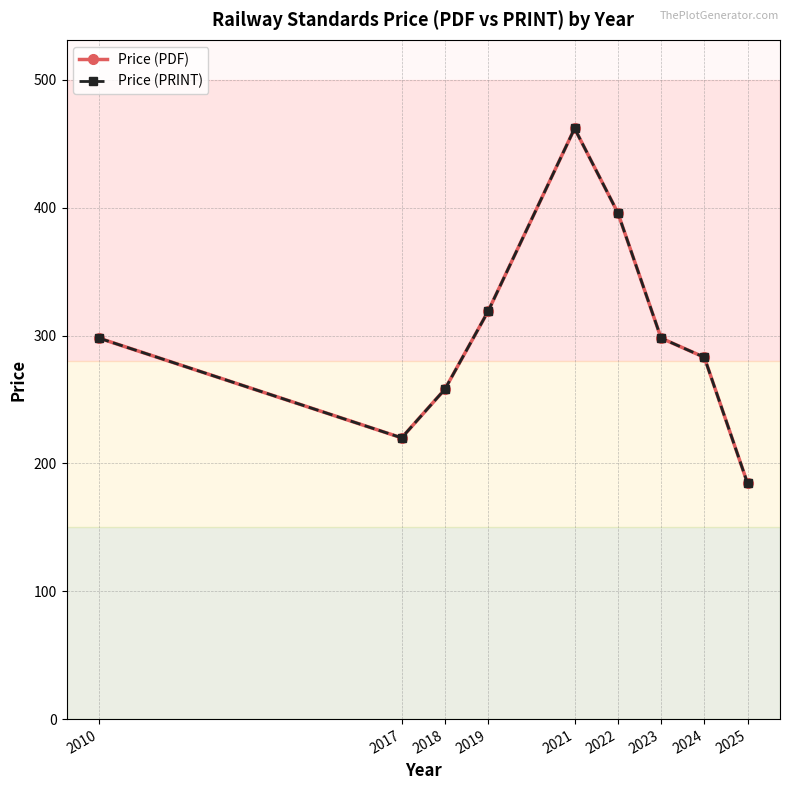

At how many categories does at least one series exceed 283?

5